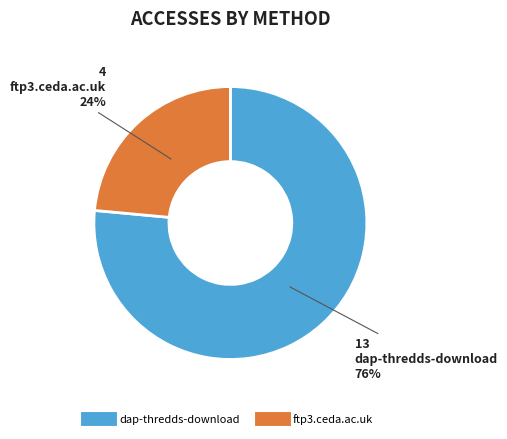

Is the sum of dap-thredds-download and ftp3.ceda.ac.uk greater than half?

Yes